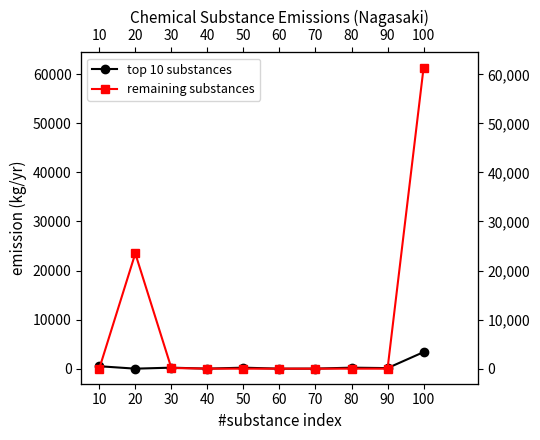

What is the maximum value shown in the chart?

61375.2